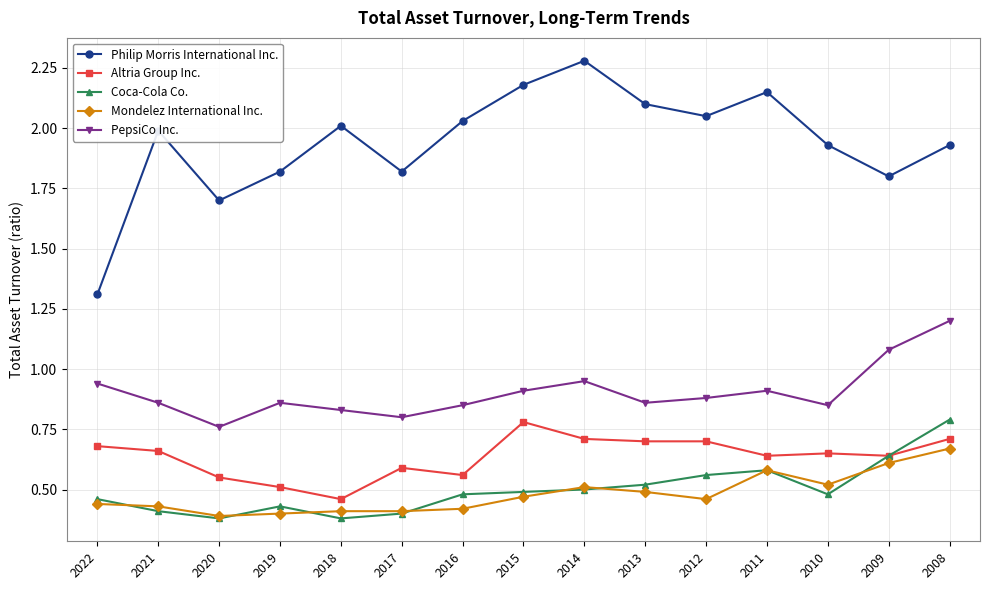

What are all the series names shown in the legend?

Philip Morris International Inc., Altria Group Inc., Coca-Cola Co., Mondelez International Inc., PepsiCo Inc.